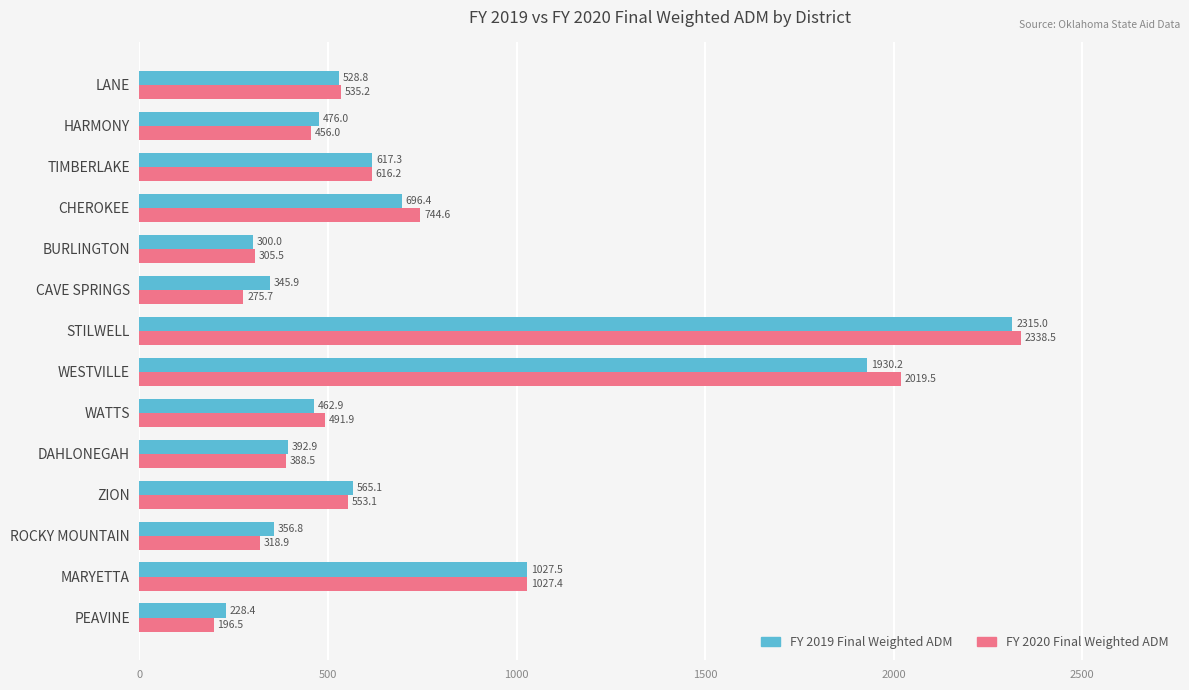

What is the sum of all FY 2020 Final Weighted ADM values?

10267.5